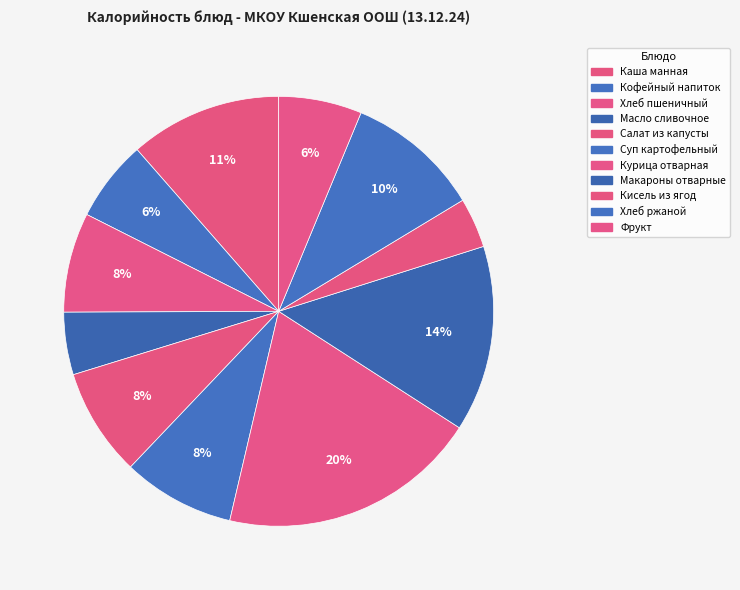

True or false: Масло сливочное accounts for 16% of the total.

False